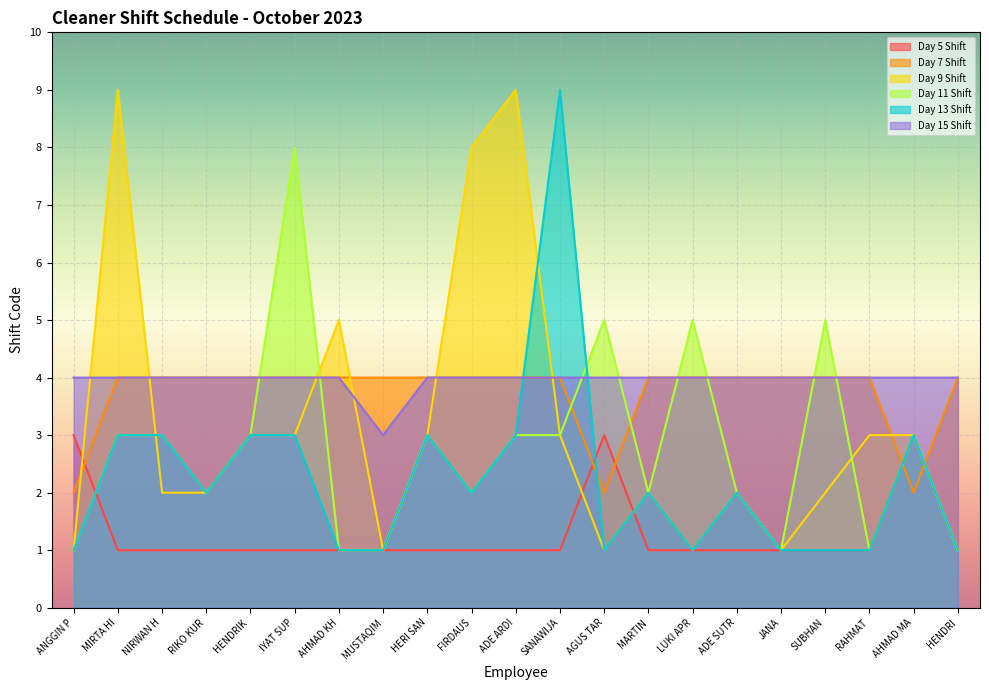

True or false: Day 5 Shift and Day 9 Shift cross at least once.

True